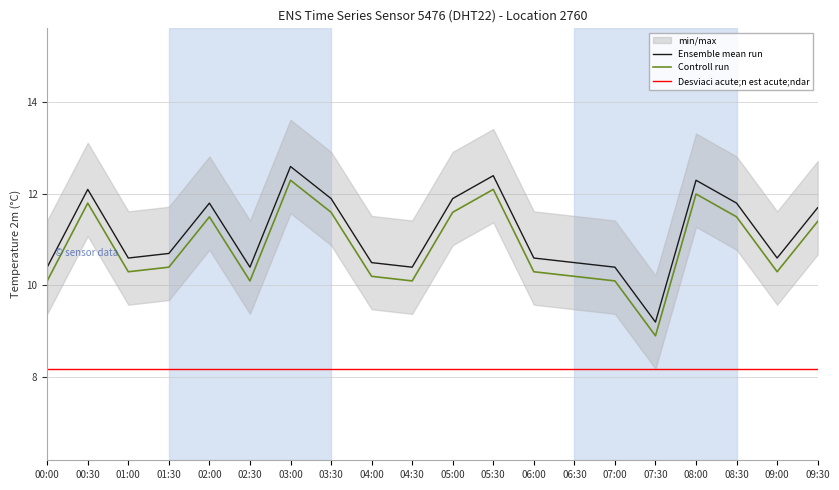

True or false: Desviaci acute;n est acute;ndar has more than 0 interior local peaks.

False